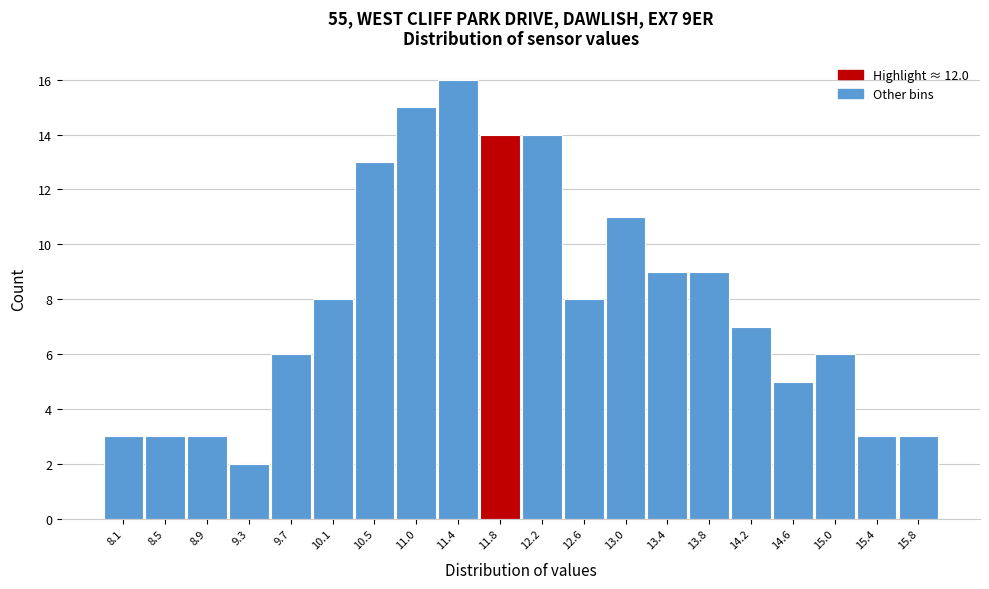

Reading right to left, list all the values displayed in this chart.

3	3	6	5	7	9	9	11	8	14	14	16	15	13	8	6	2	3	3	3